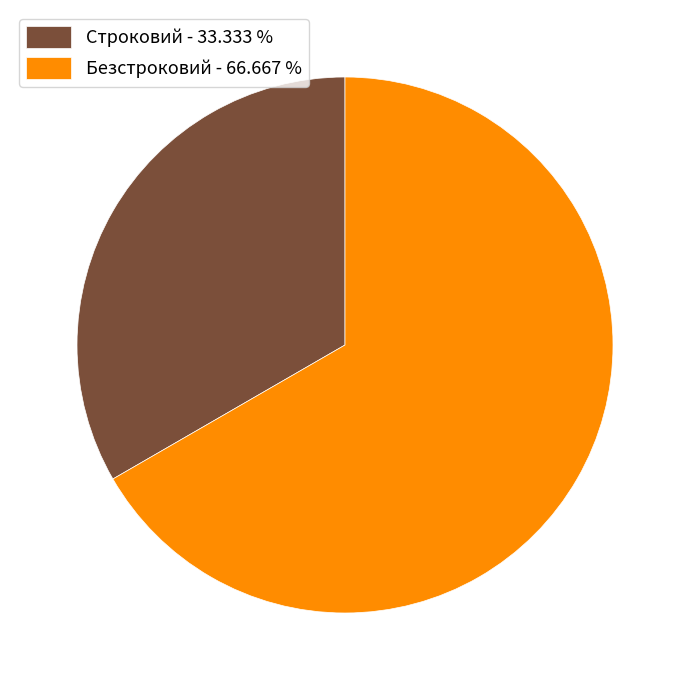

Is it true that Безстроковий is 58% of the pie?

False